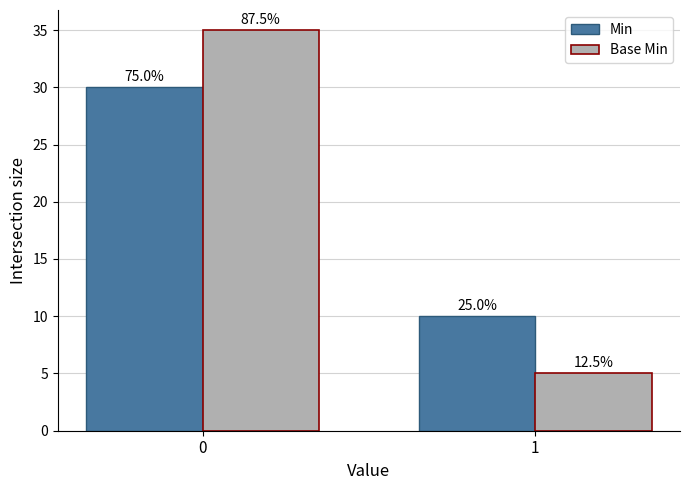

Reading right to left, what are all the values shown in this chart?

Min: 10	30
Base Min: 5	35